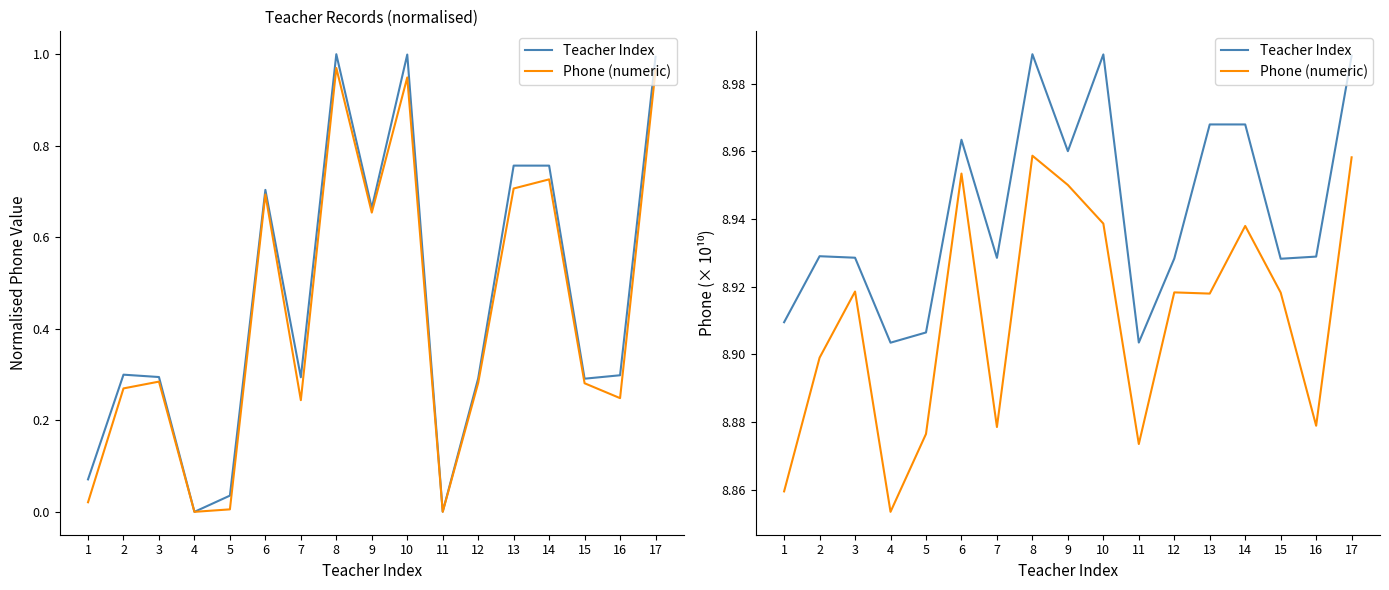

Which label corresponds to the smallest value in the chart?

4